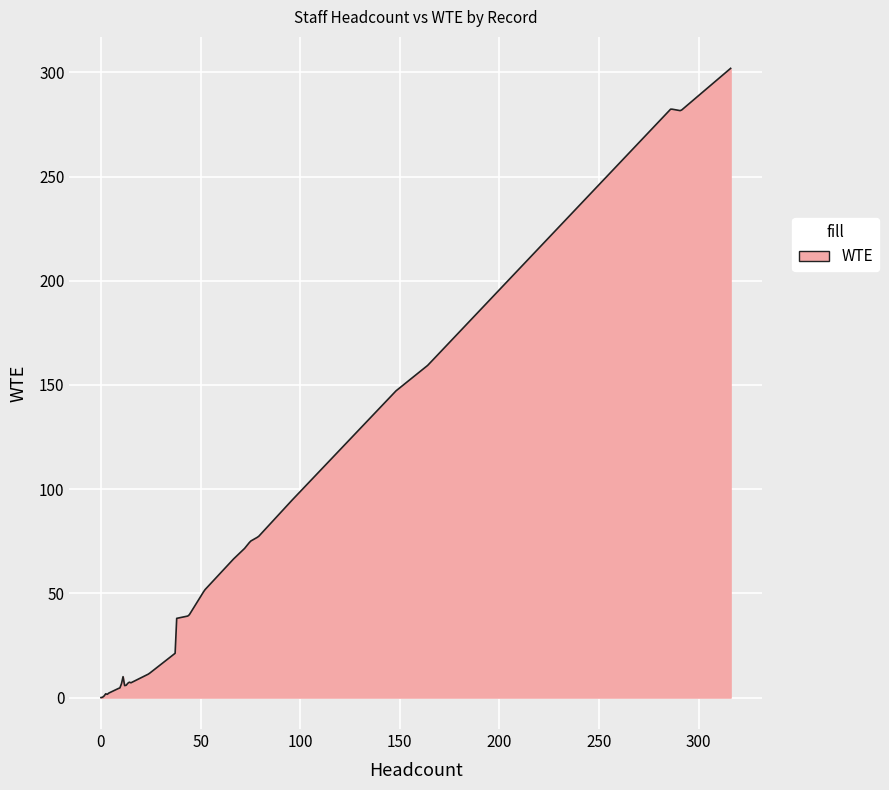

What is the maximum value shown in the chart?

301.9